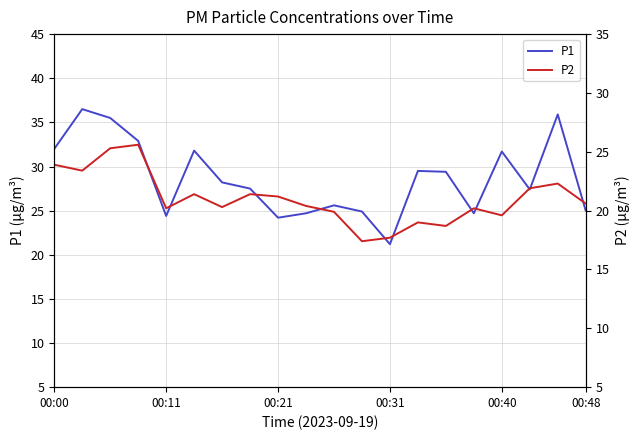

What is the difference between the highest and lowest values at 7?

6.1